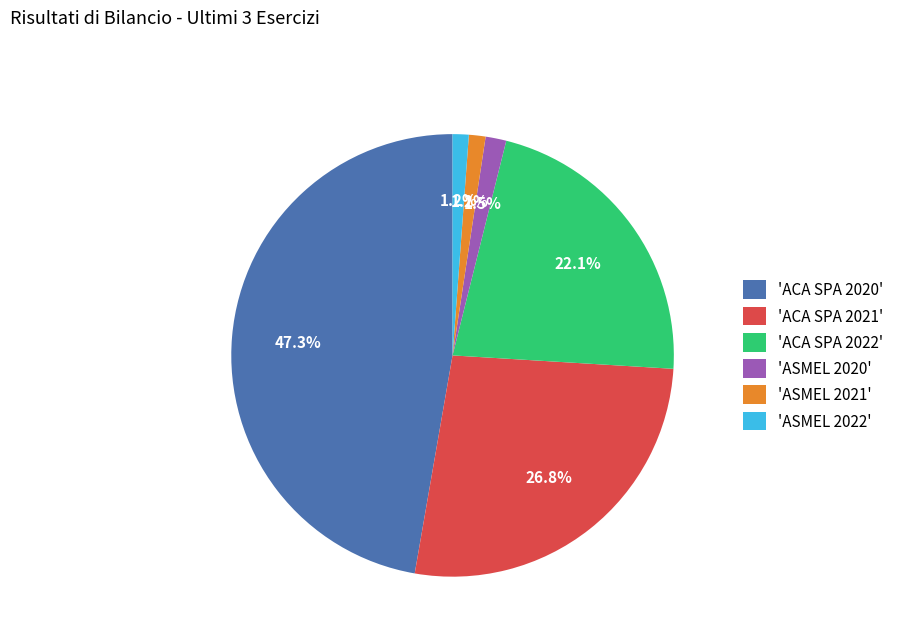

Which slice is the largest?

'ACA SPA 2020'